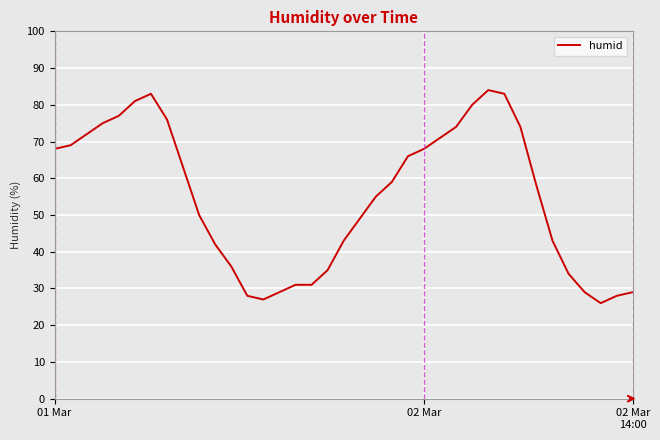

What is the difference between the maximum and minimum values?

58